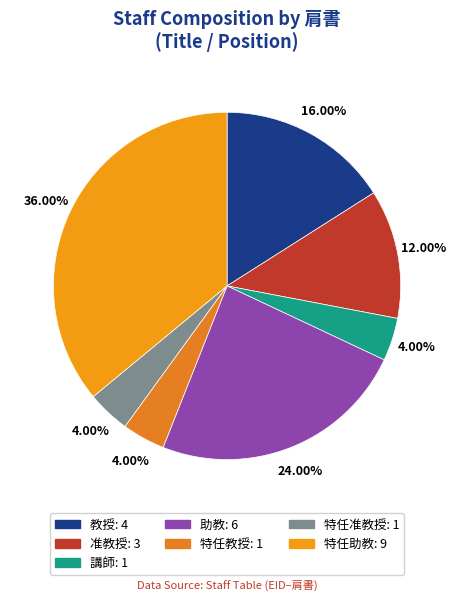

True or false: 特任助教 accounts for 36% of the total.

True